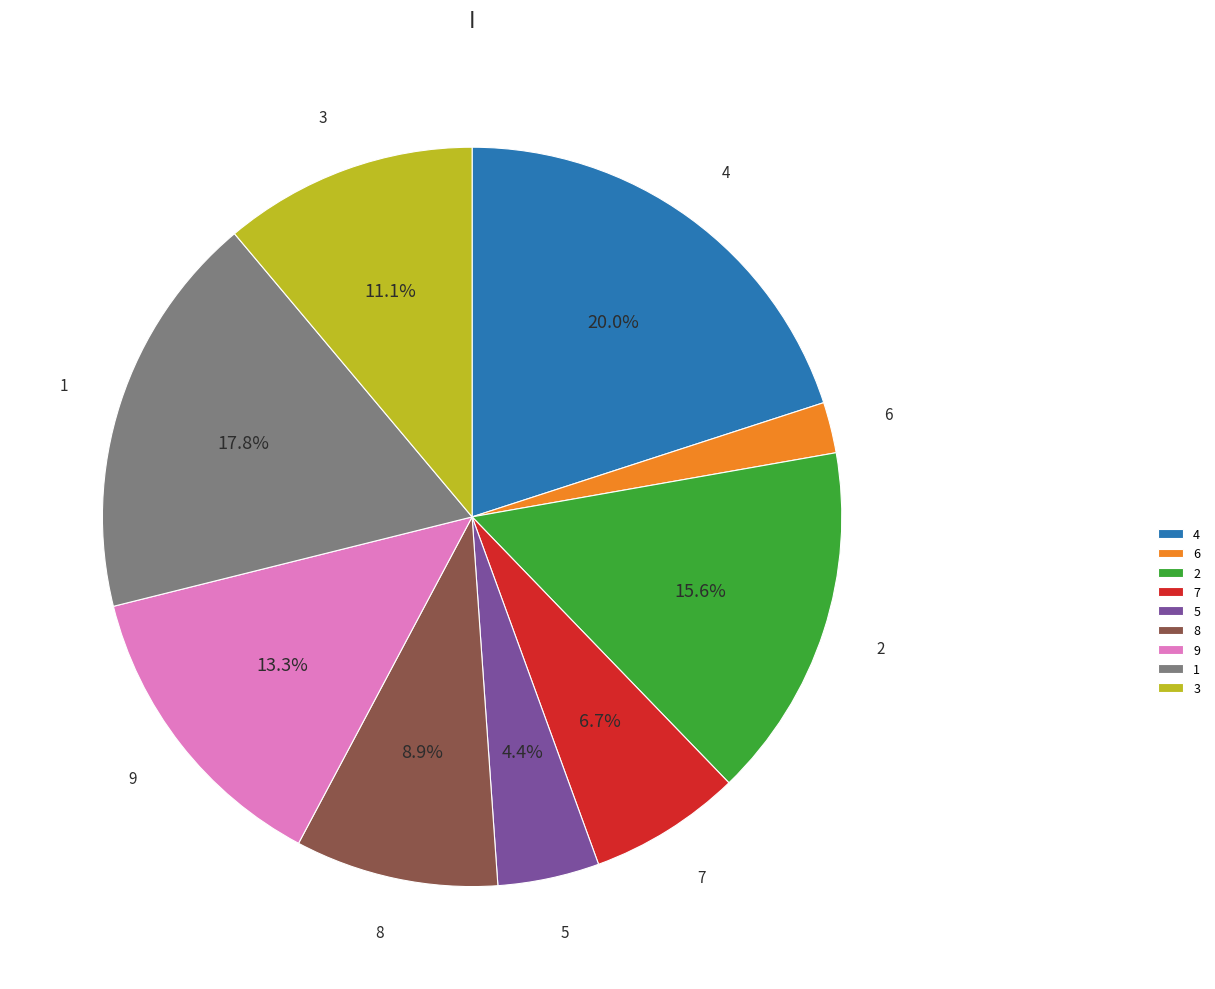

What is the smallest slice in the pie chart?

6